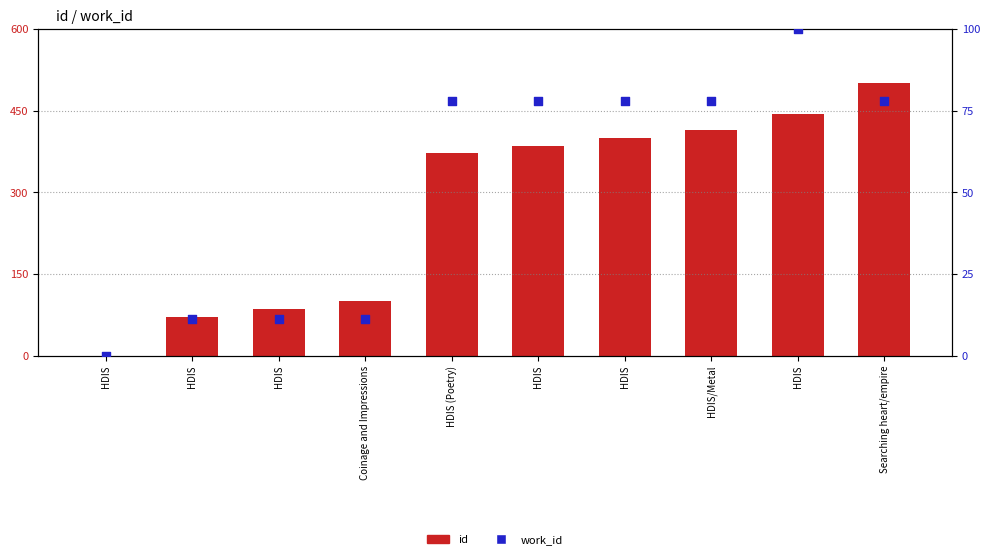

At how many categories does at least one series exceed 300?

6